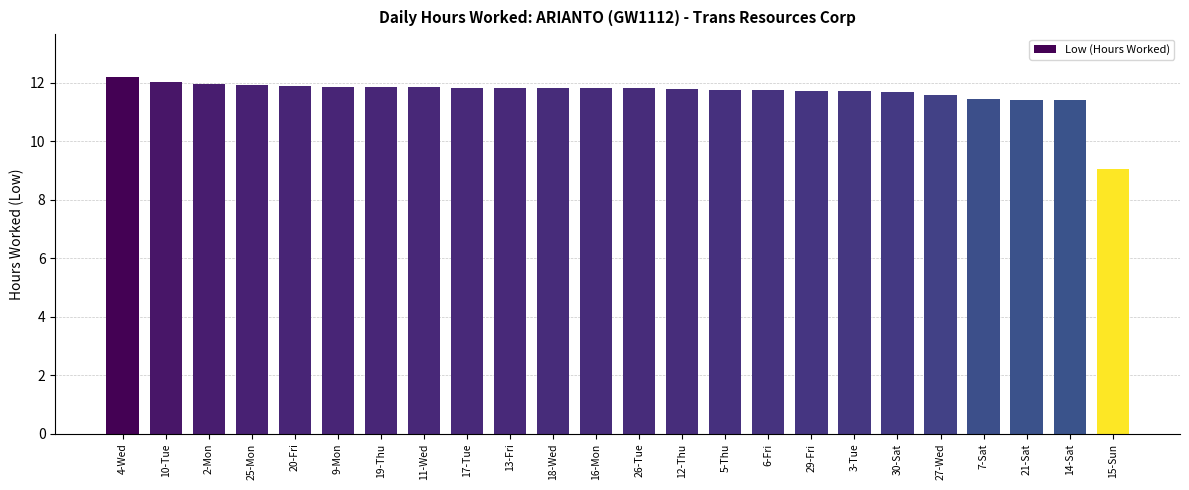

At which label is the value closest to 10?

15-Sun